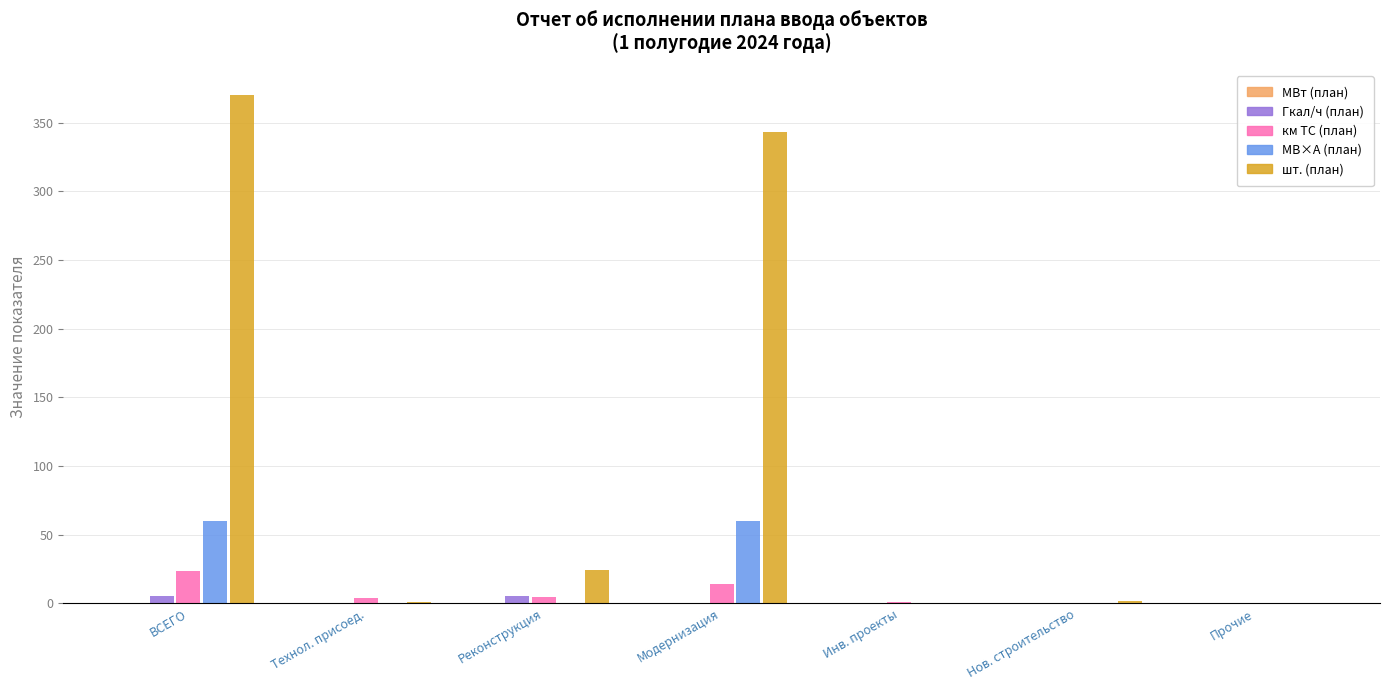

Which series has the largest total across all categories?

шт. (план)